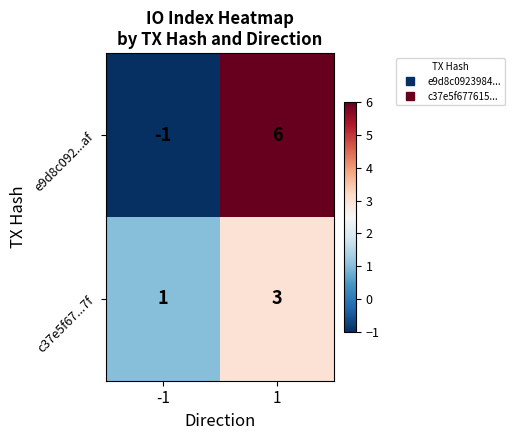

Reading right to left, extract all data points from this chart.

e9d8c092...af: 6	-1
c37e5f67...7f: 3	1